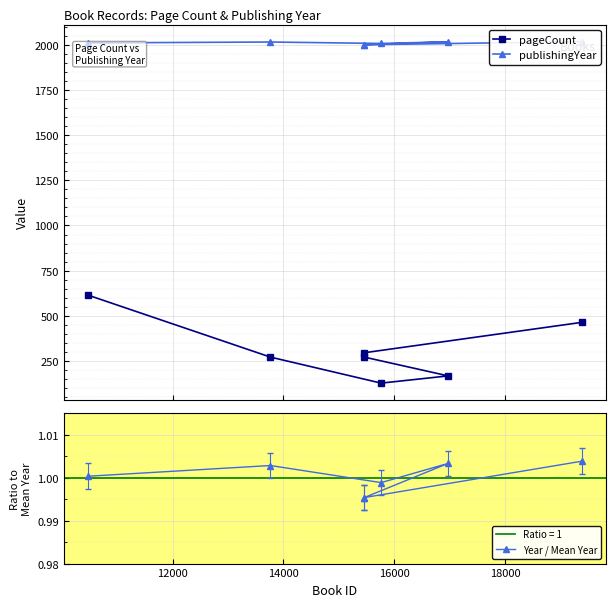

What is the value of the pageCount point at the 3rd from the left?

272